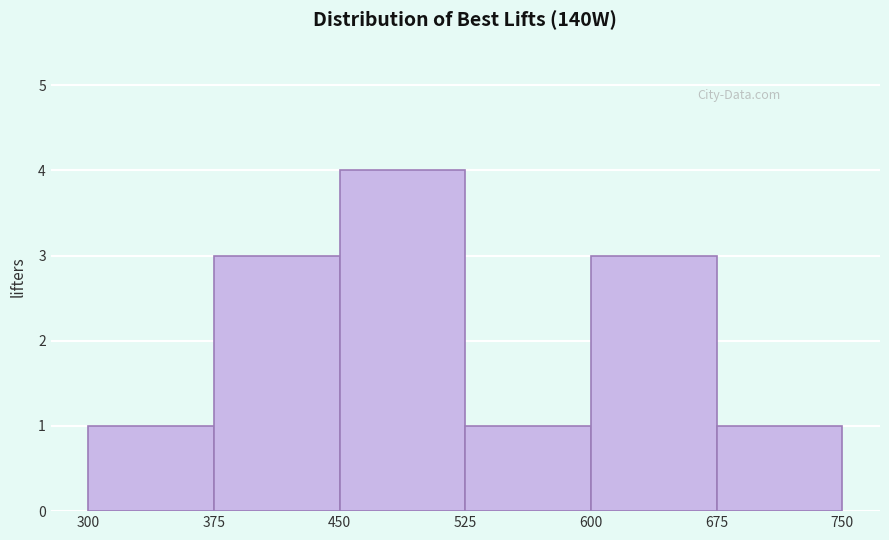

Over which range of the x-axis is the bar tallest?

450 to 525